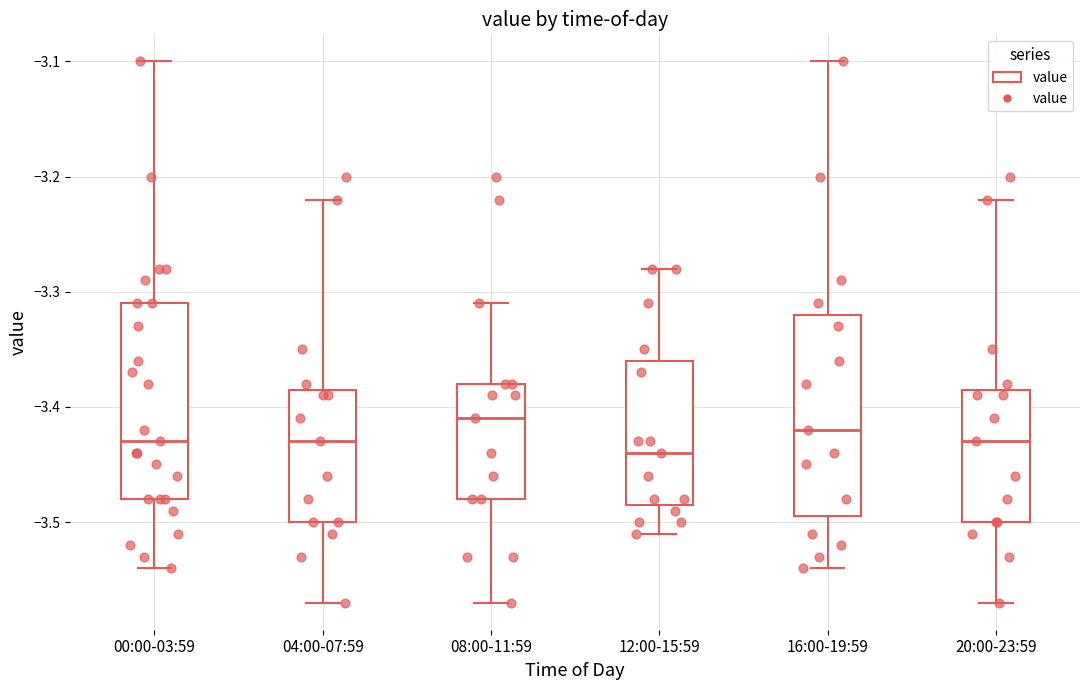

Reading left to right, transcribe this box plot: for each box, give where its median line is, the range the box spans, and where its two whiskers end, as read against the y-axis. The values are not printed on the chart, so give them approximately, as read against the axis.

00:00-03:59: median -3.43, box -3.48 to -3.31, whiskers -3.54 to -3.10
04:00-07:59: median -3.43, box -3.50 to -3.38, whiskers -3.57 to -3.22
08:00-11:59: median -3.41, box -3.48 to -3.38, whiskers -3.57 to -3.31
12:00-15:59: median -3.44, box -3.48 to -3.36, whiskers -3.51 to -3.28
16:00-19:59: median -3.42, box -3.49 to -3.32, whiskers -3.54 to -3.10
20:00-23:59: median -3.43, box -3.50 to -3.38, whiskers -3.57 to -3.22